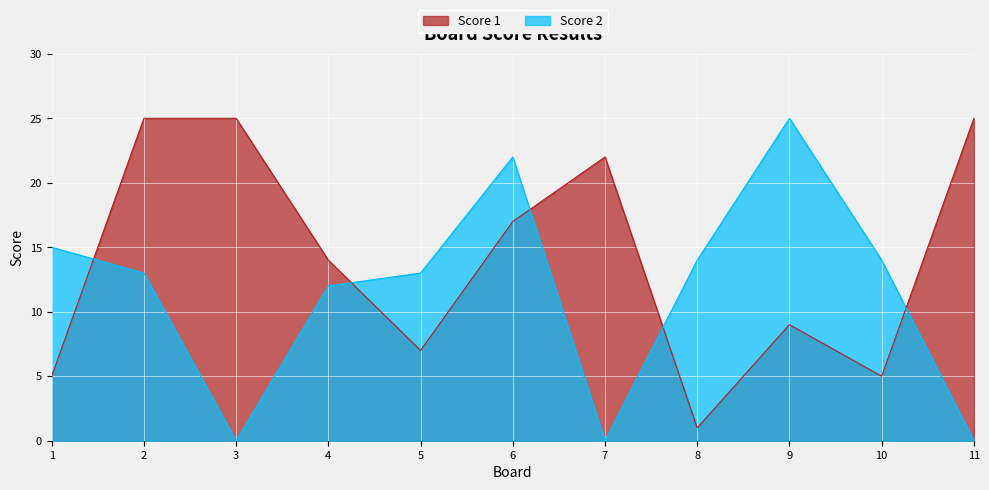

What is the difference between the maximum and minimum values in the Score 2 series?

25